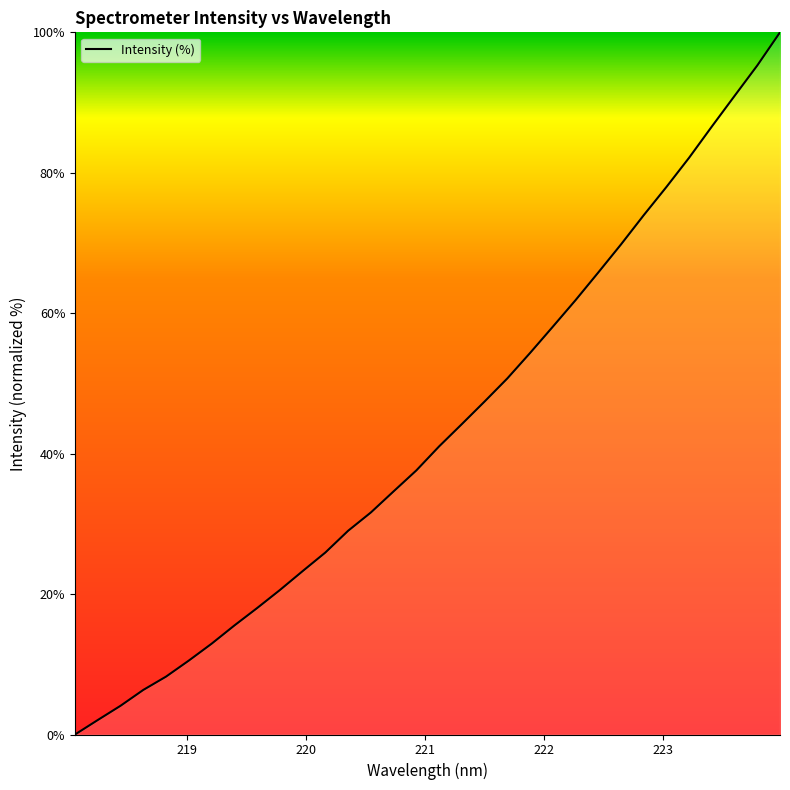

Reading left to right, what are all the values shown in this chart?

0.0	2.1	4.1	6.3	8.2	10.5	12.9	15.5	18.0	20.6	23.3	25.9	29.0	31.6	34.6	37.6	41.0	44.2	47.4	50.7	54.3	58.1	61.9	65.8	69.8	73.9	78.0	82.1	86.6	90.9	95.3	100.0